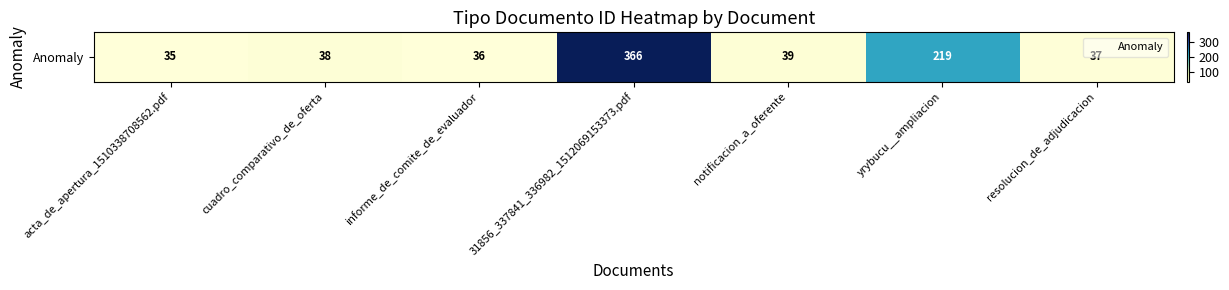

What is the sum of all values?

770